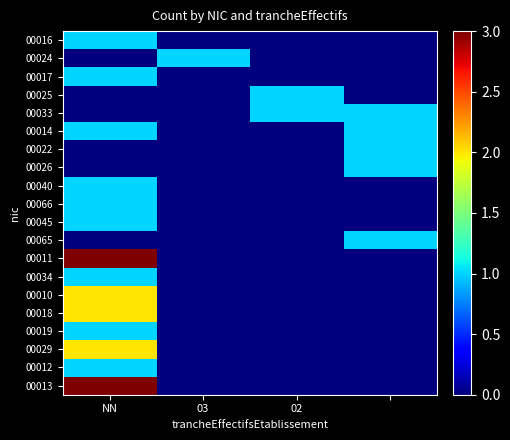

Which series has the largest range (max minus min)?

00011